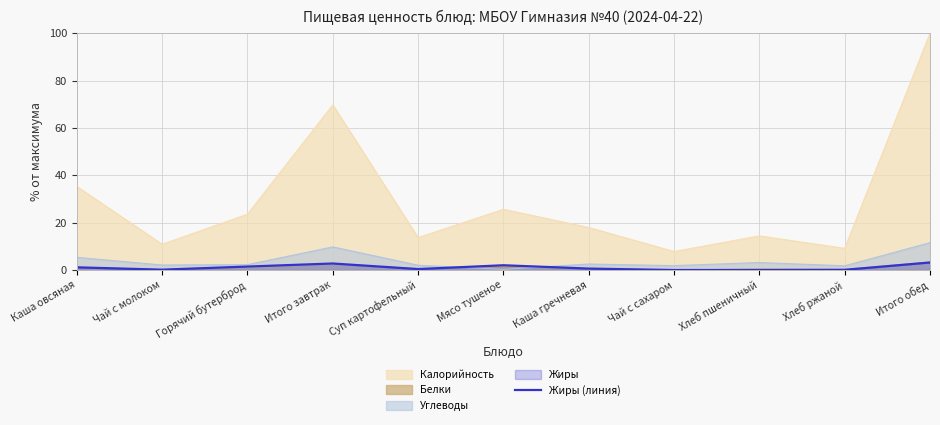

What is the sum of all values?

11.8